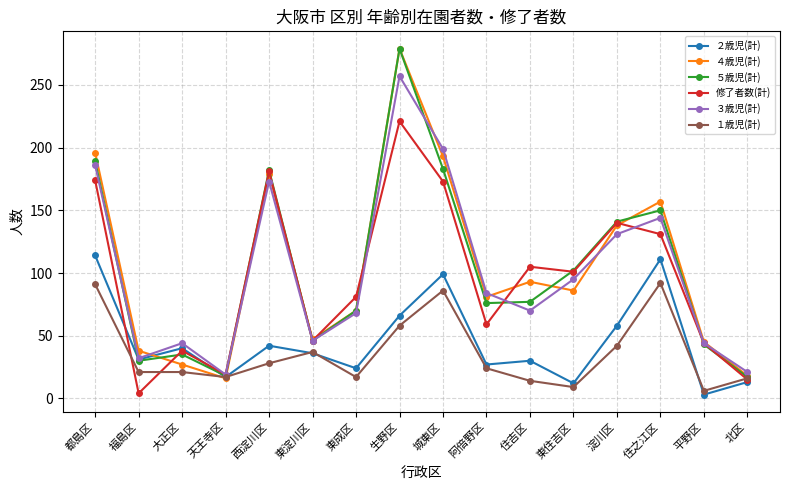

In ５歳児(計), how many points are higher than both neighbors (excluding endpoints)?

4